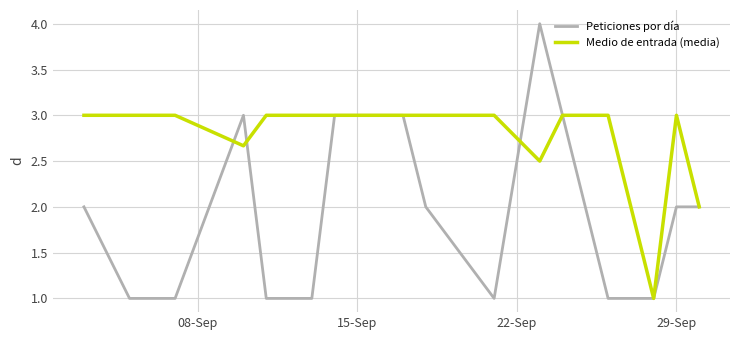

List the series in order of their peak value, lowest first.

Medio de entrada (media), Peticiones por día